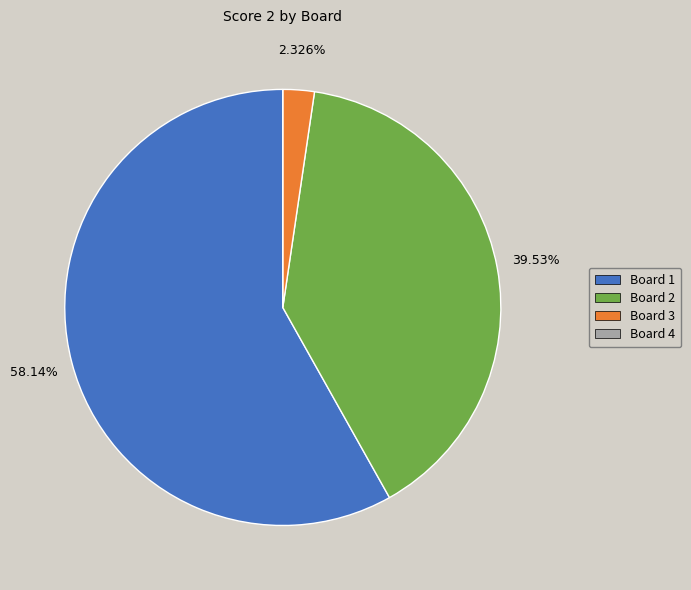

Is there any slice that represents more than half of the pie?

Yes